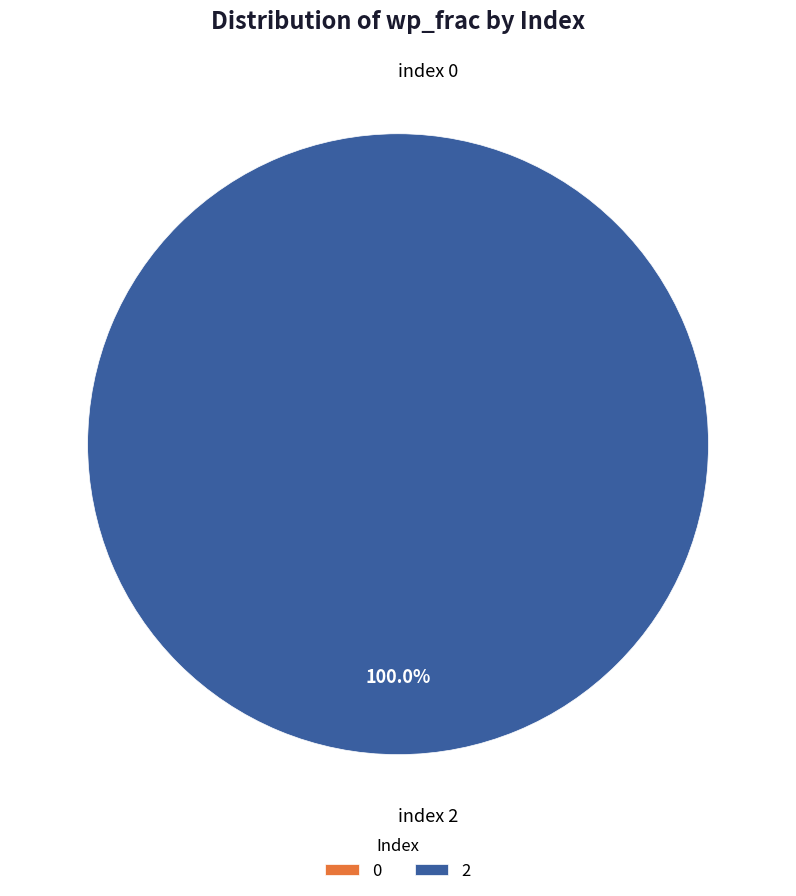

How many segments does this pie chart have?

2